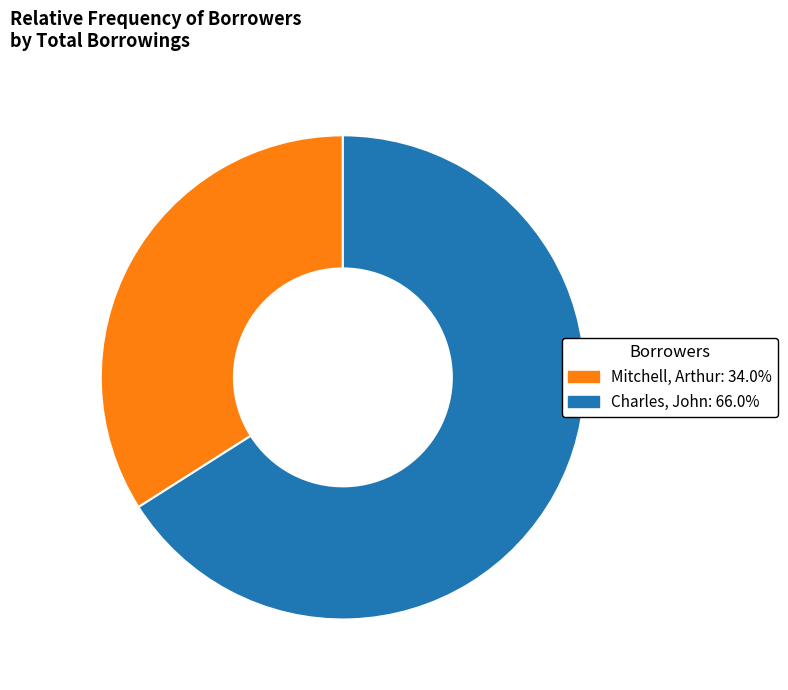

Is there a majority slice in this chart?

Yes